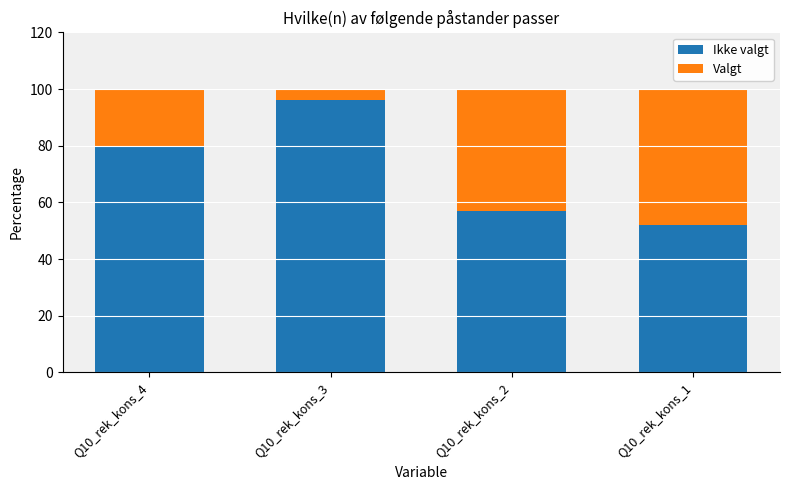

What is the value of the Ikke valgt bar at the 1st from the left?

80